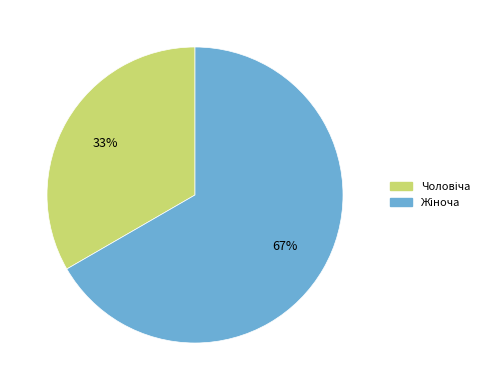

To the nearest percent, what is the average slice percentage?

50%